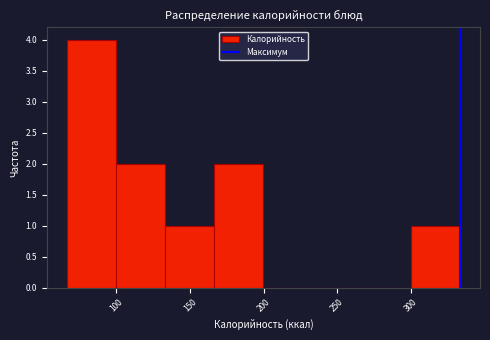

Reading left to right, list every bar in this chart as the range it spans on the x-axis followed by its height. Neither the bar edges nor the heights are printed on the chart, so give them approximately, as read against the axes.

65 to 100: 4
100 to 135: 2
135 to 165: 1
165 to 200: 2
200 to 235: 0
235 to 265: 0
265 to 300: 0
300 to 335: 1